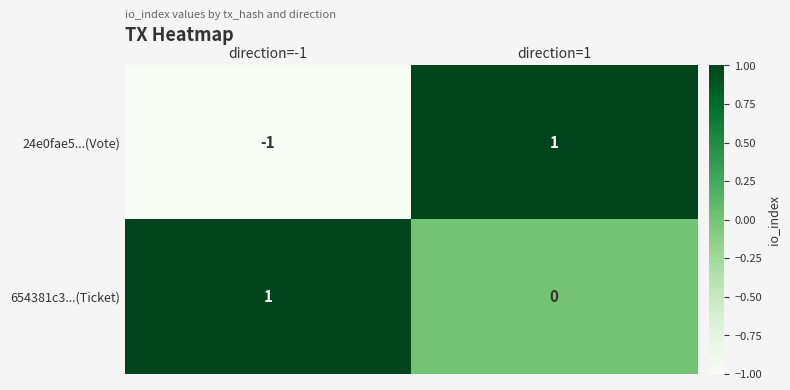

Which series has the largest range (max minus min)?

24e0fae5...(Vote)